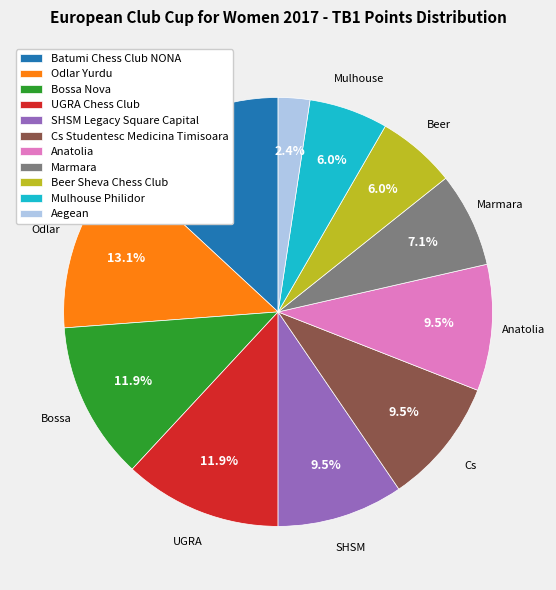

To the nearest percent, what percentage of the pie is UGRA Chess Club?

12%